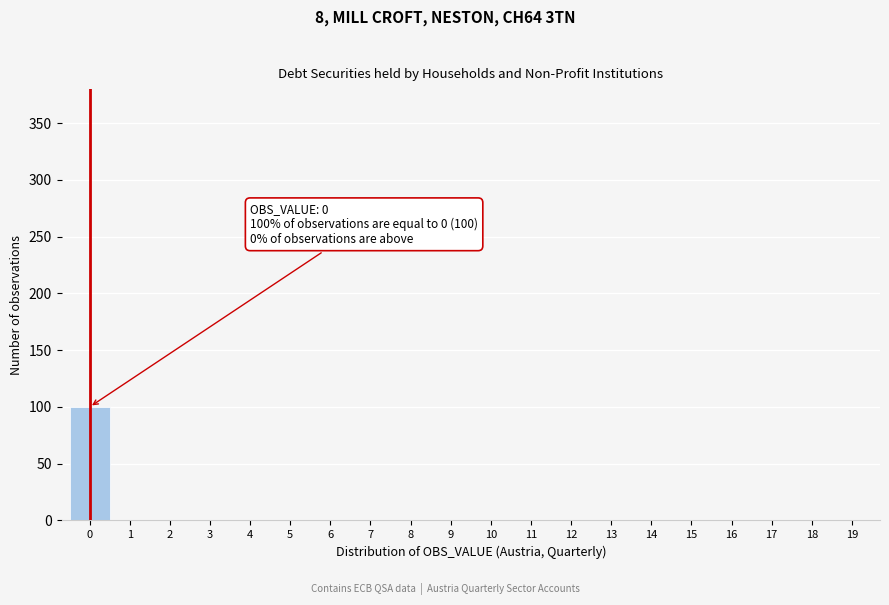

Which range on the x-axis has the tallest bar?

-0.5 to 0.5